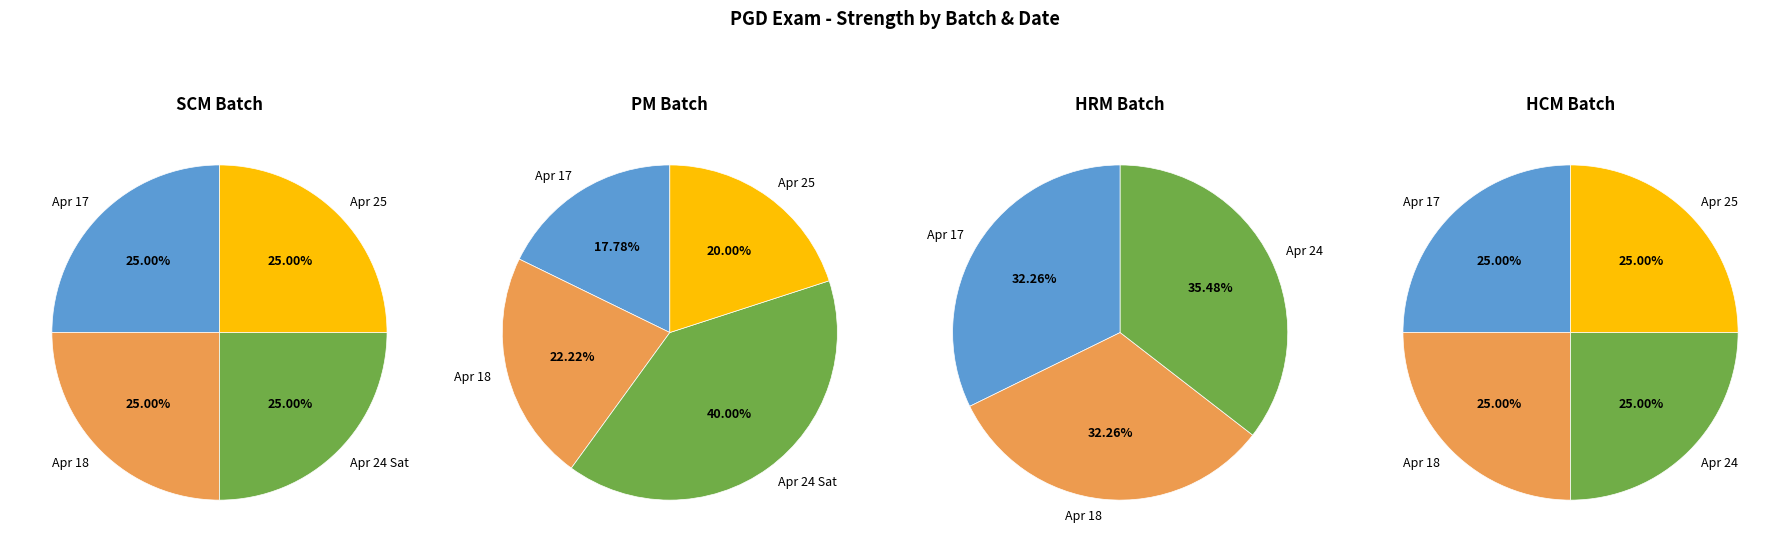

How much of the chart is everything except HRM?

75.0%